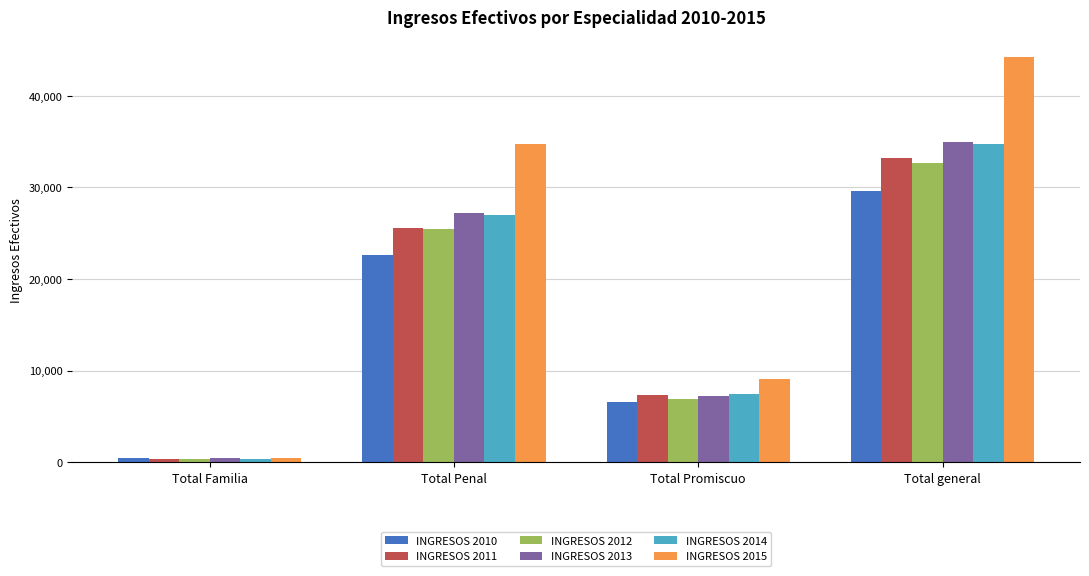

What is the difference between the highest and lowest values at Total general?

14549